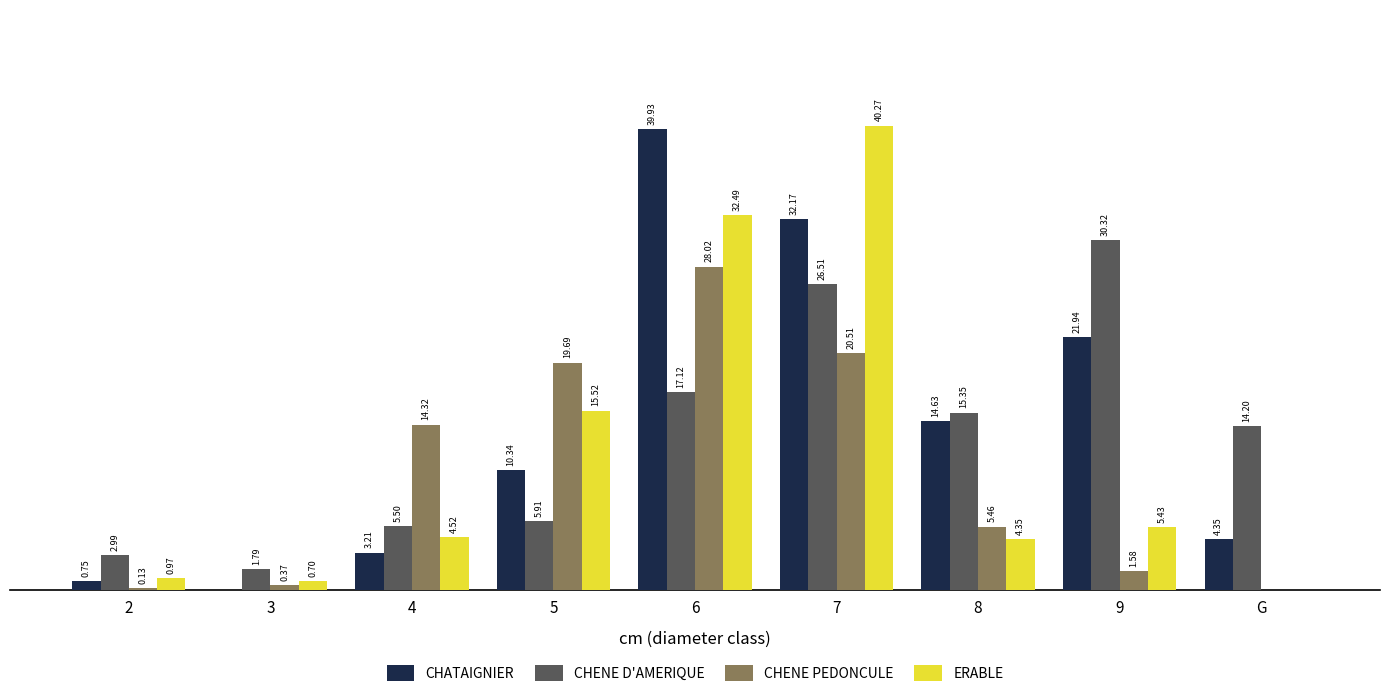

Which series has the largest total across all categories?

CHATAIGNIER